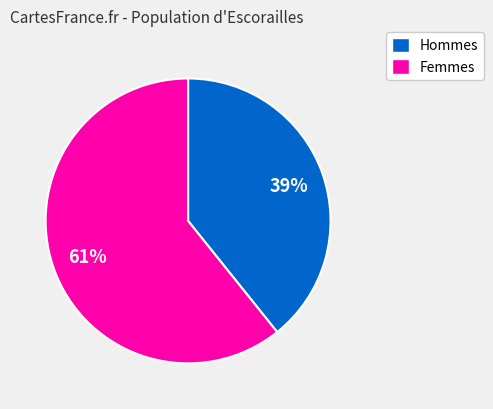

Approximately how many times larger is the value at Hommes compared to Femmes?

0.6